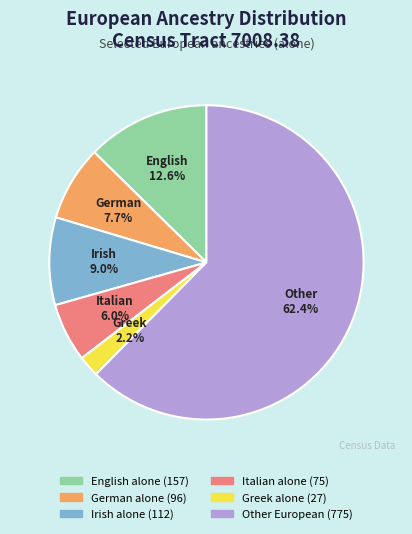

Rank the categories by value from highest to lowest.

Other European, English alone, Irish alone, German alone, Italian alone, Greek alone